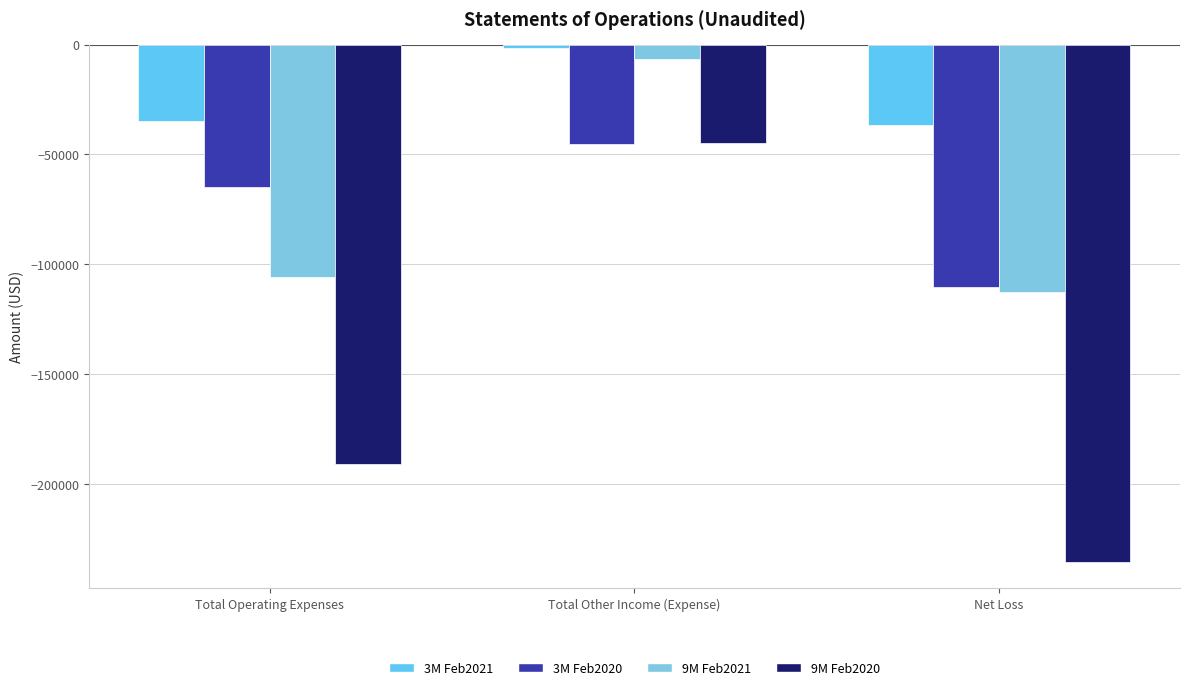

How many values in the 9M Feb2020 series exceed -191163?

1